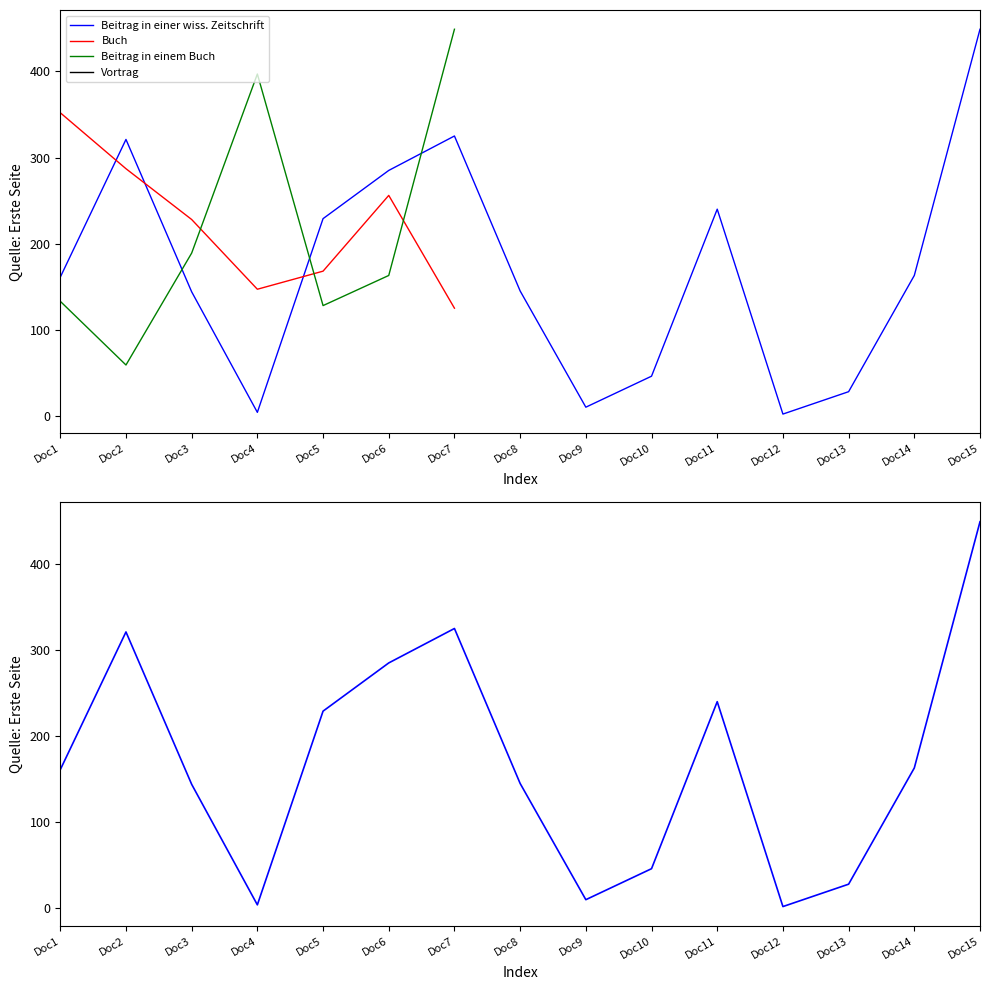

List the series in order of their peak value, highest first.

Beitrag in einer wiss. Zeitschrift, Beitrag in einem Buch, Vortrag, Buch